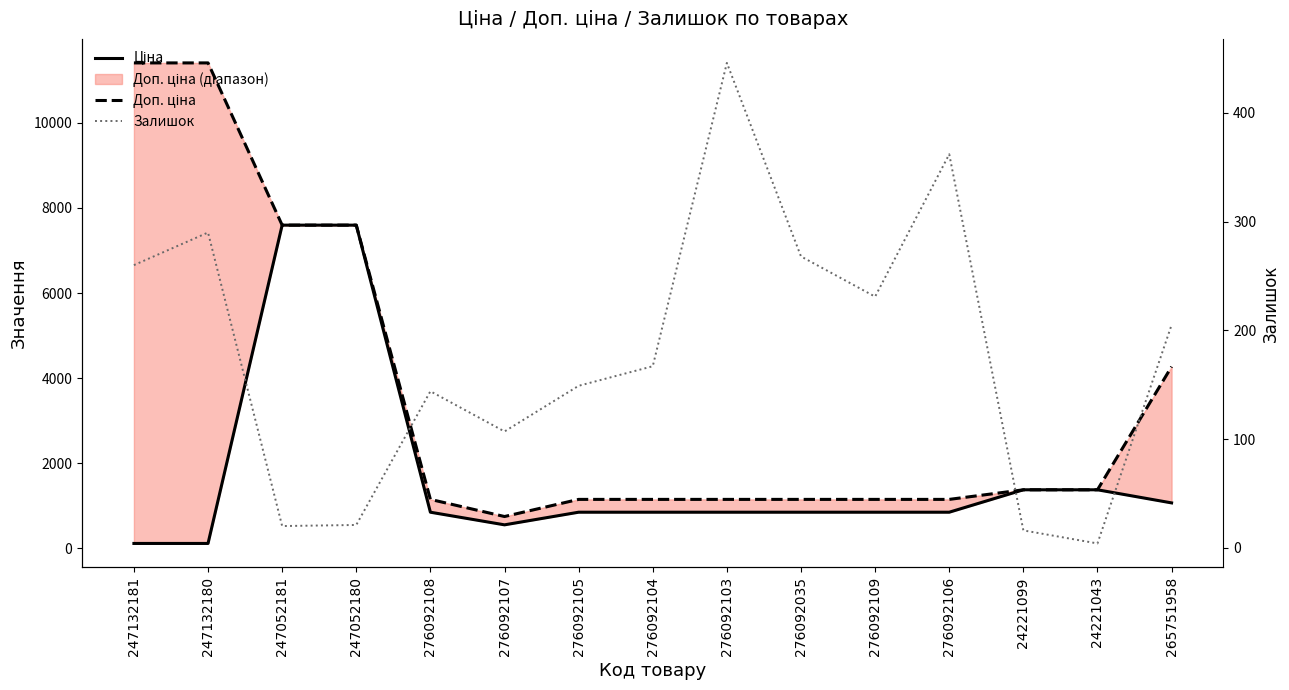

What is the approximate value of Ціна at 276092103?

848.4